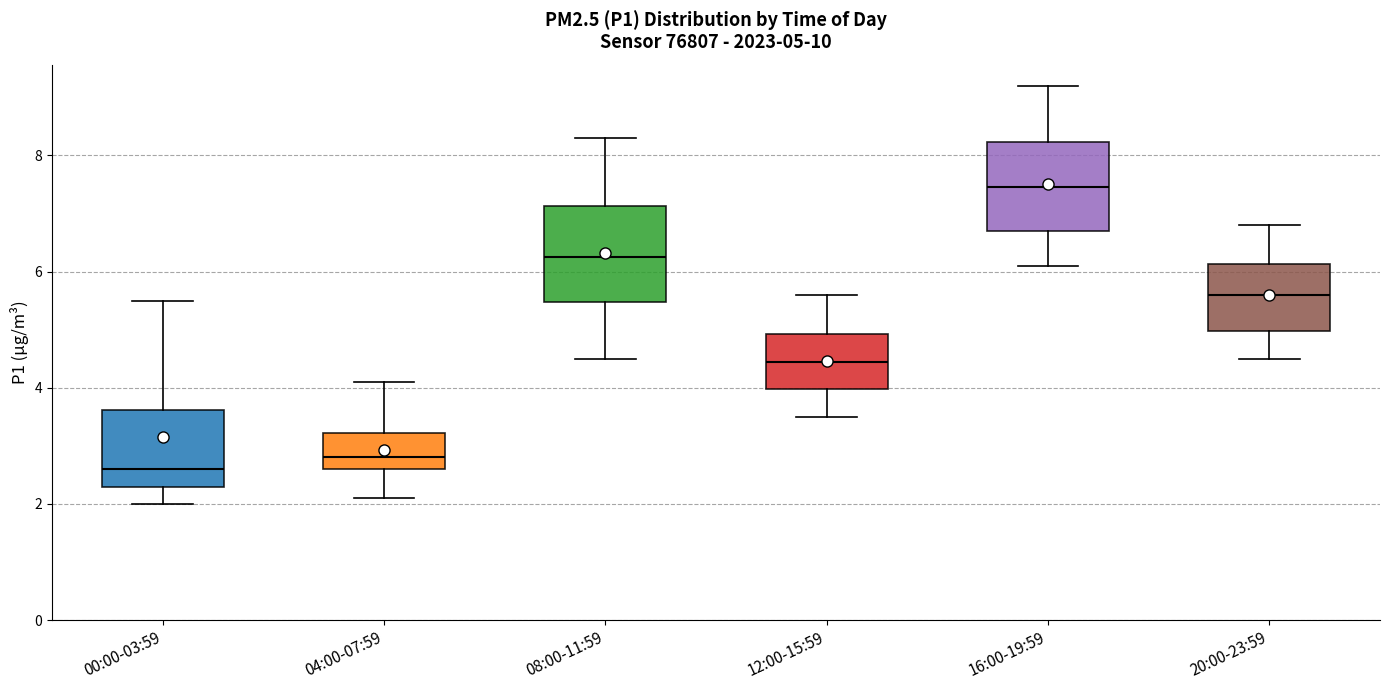

Which box has the highest median line?

16:00-19:59